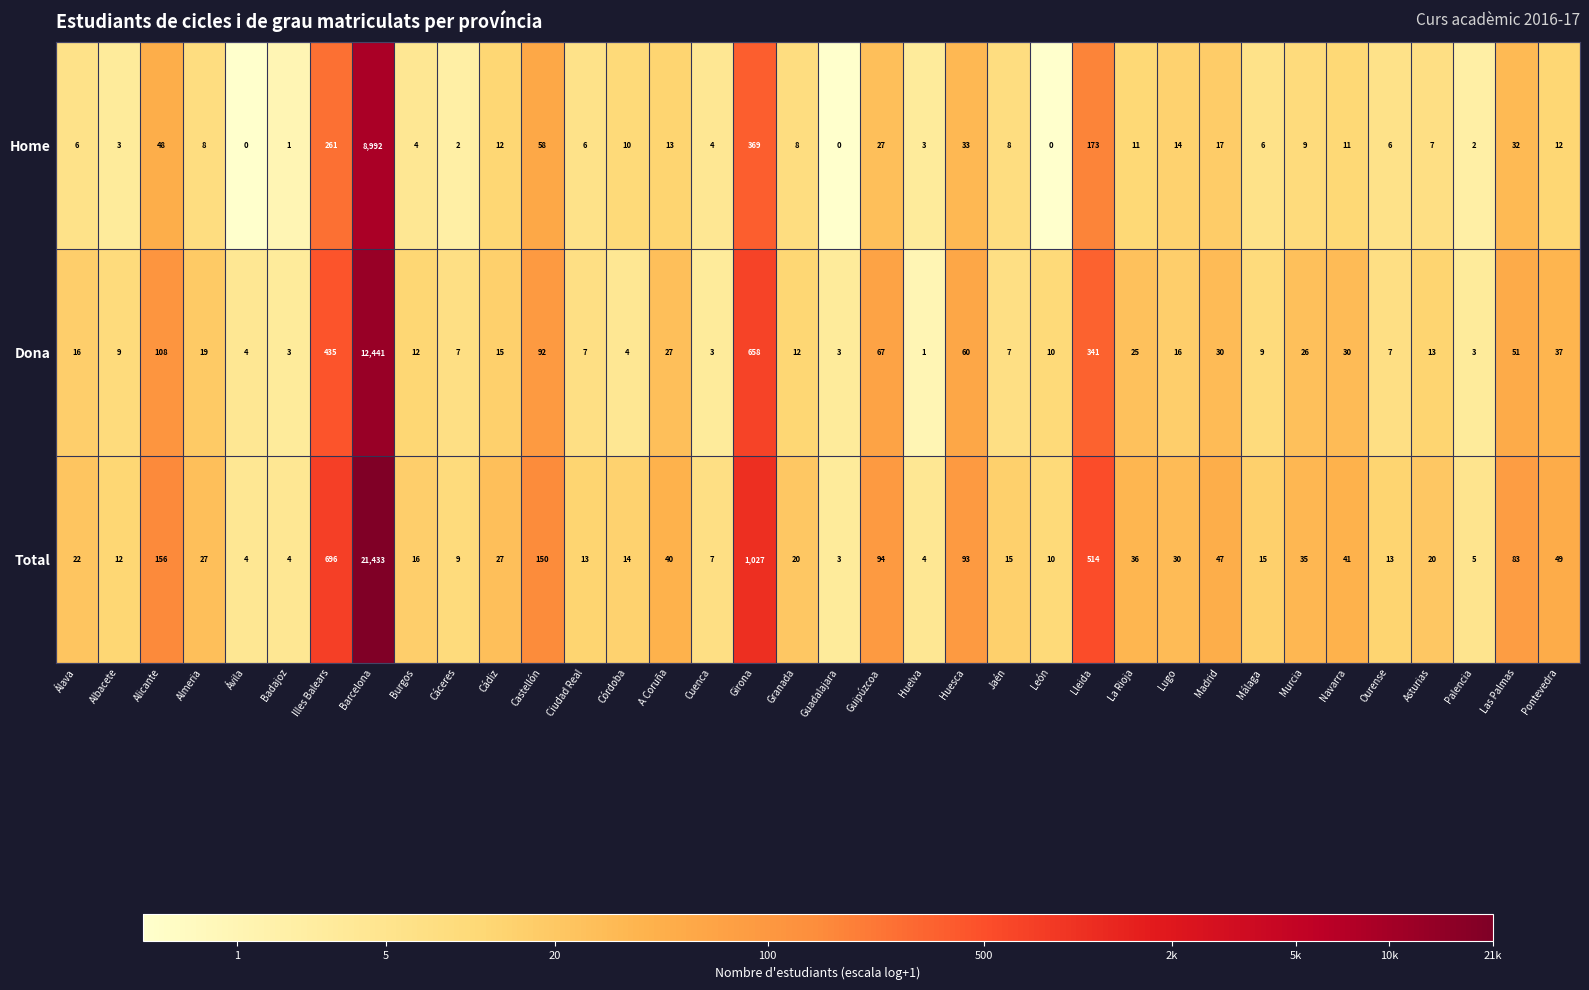

What is the average value of the Home series?

283